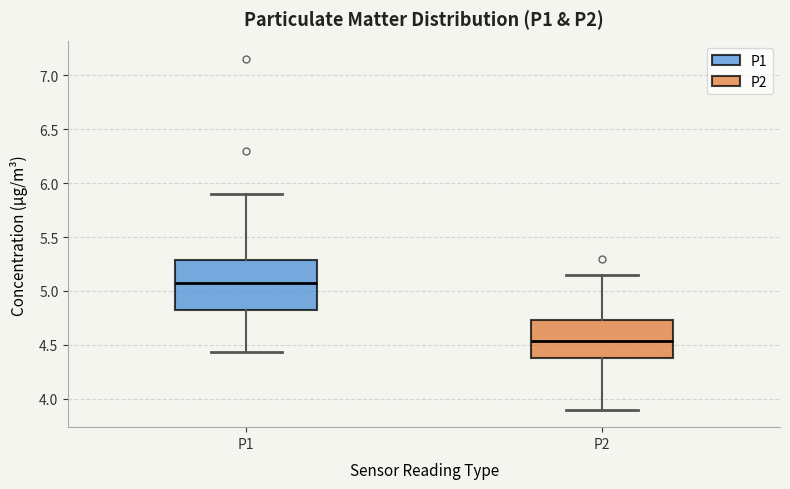

Reading left to right, read every box against the y-axis: the position of its median line, the range the box covers, and the ends of its whiskers. The values are not printed on the chart, so give them approximately, as read against the axis.

P1: median 5.05, box 4.80 to 5.30, whiskers 4.45 to 5.90
P2: median 4.55, box 4.40 to 4.75, whiskers 3.90 to 5.15